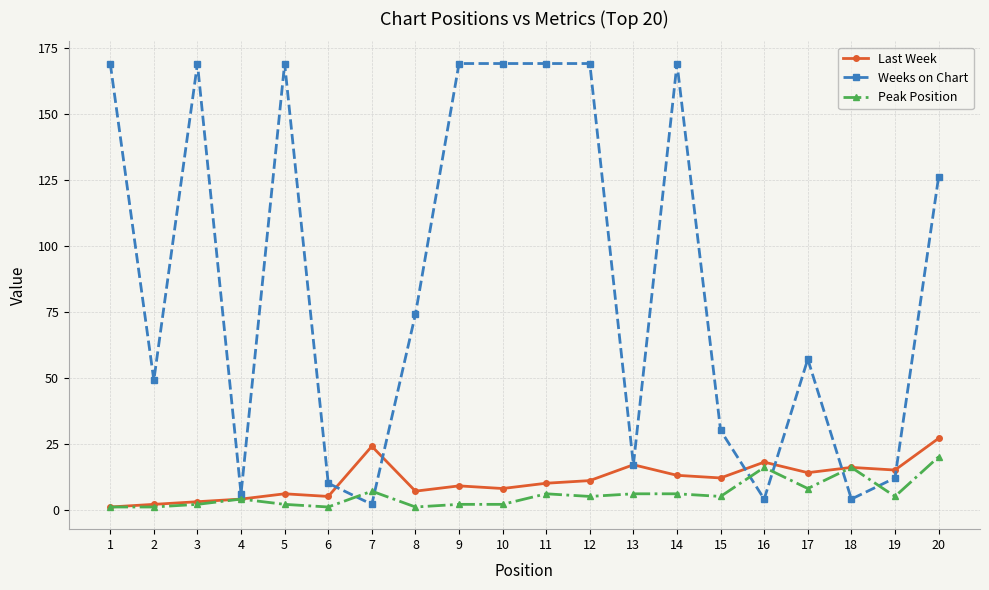

True or false: Last Week has a value of 11 at 12.

True